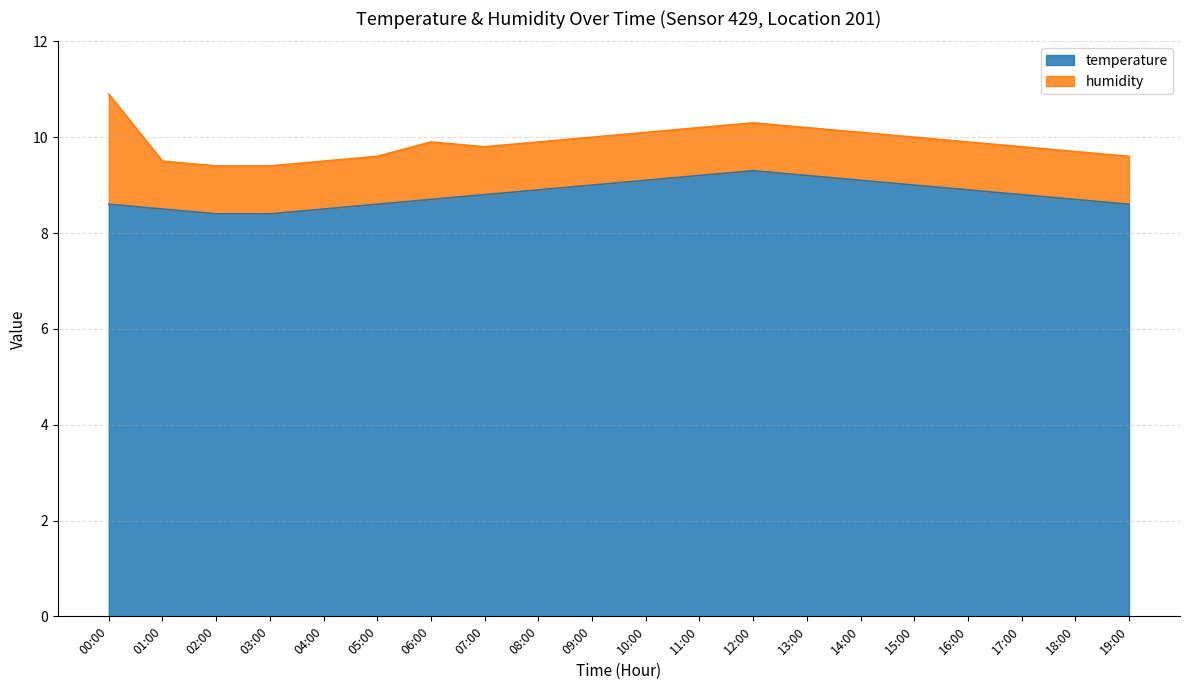

The value of temperature at 06:00 is 5.9. True or false?

False